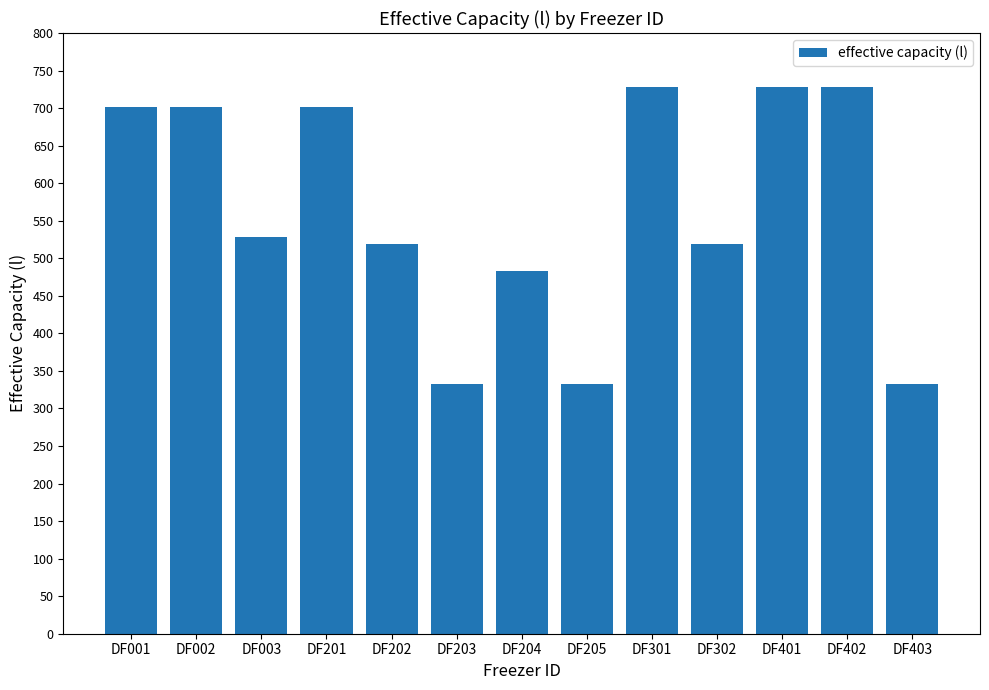

What is the difference between the maximum and minimum values?

395